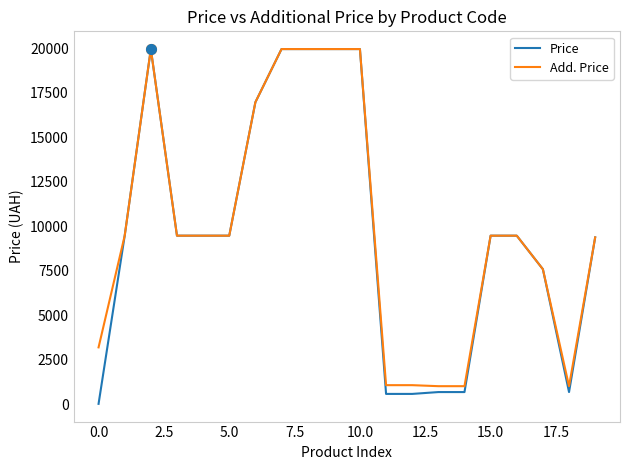

Which series has the widest spread of values?

Price